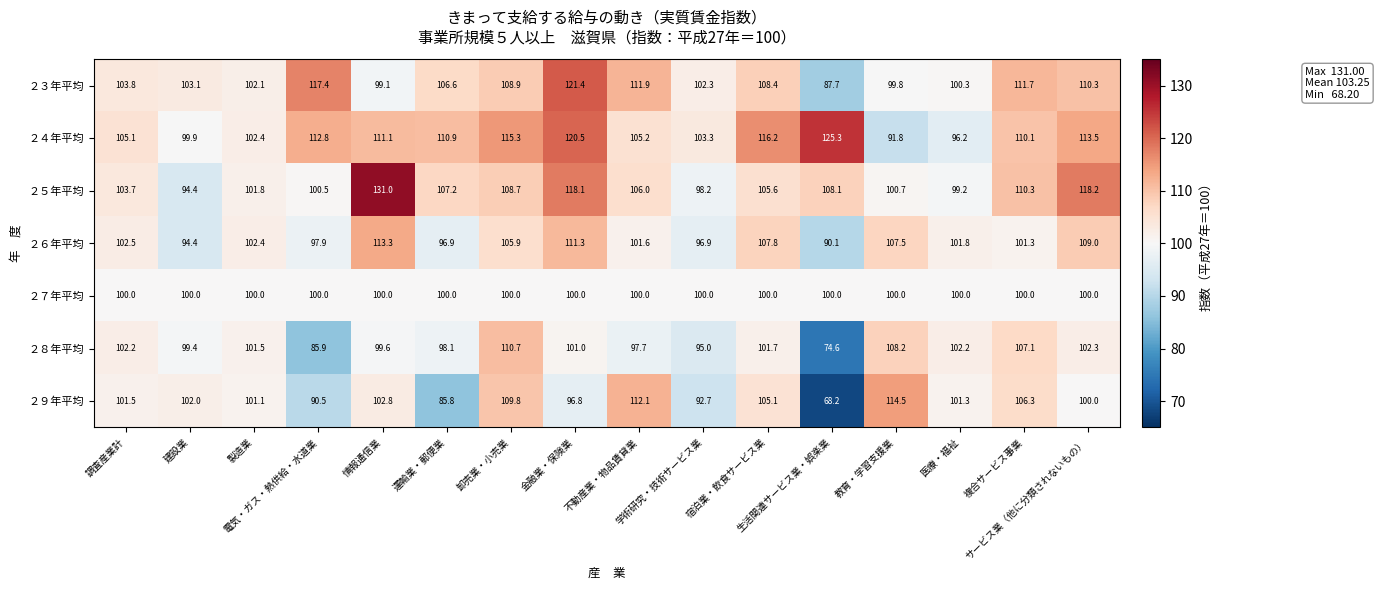

What is the greatest value displayed?

131.0